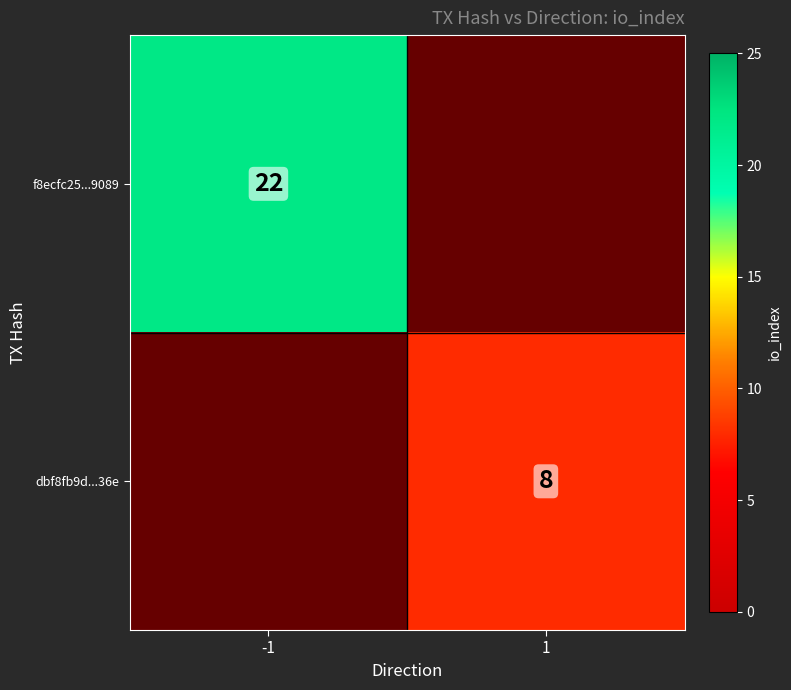

Is the value of f8ecfc25...9089 at -1 greater than the value of dbf8fb9d...36e at 1?

Yes